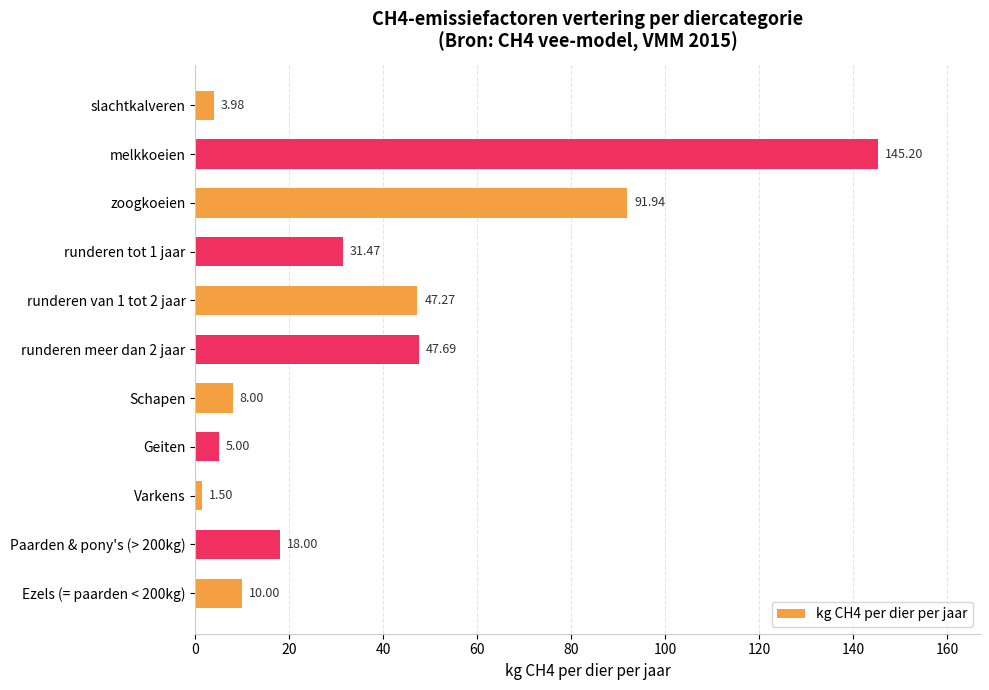

List the labels in order of value, smallest first.

Varkens, slachtkalveren, Geiten, Schapen, Ezels (= paarden < 200kg), Paarden & pony's (> 200kg), runderen tot 1 jaar, runderen van 1 tot 2 jaar, runderen meer dan 2 jaar, zoogkoeien, melkkoeien